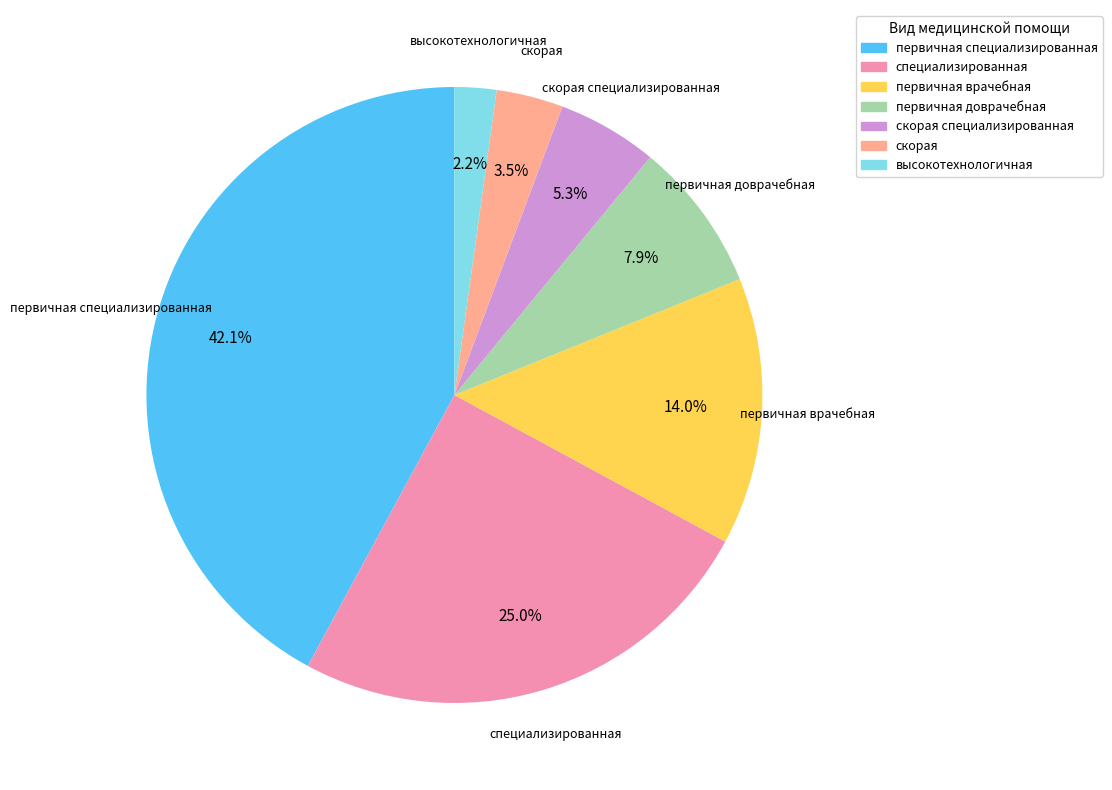

Is there a majority slice in this chart?

No